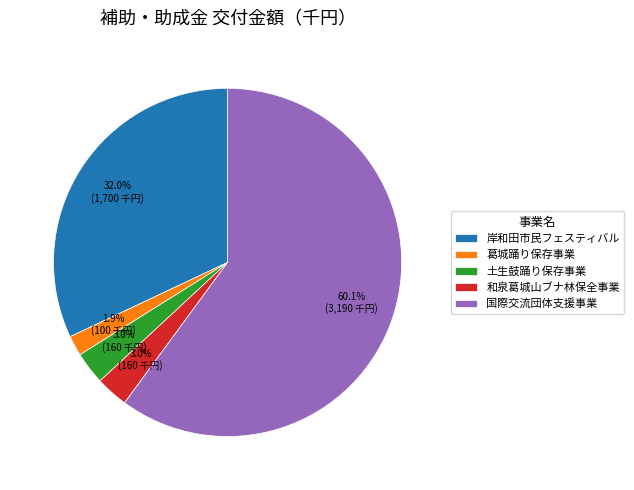

How many slices are in this pie chart?

5